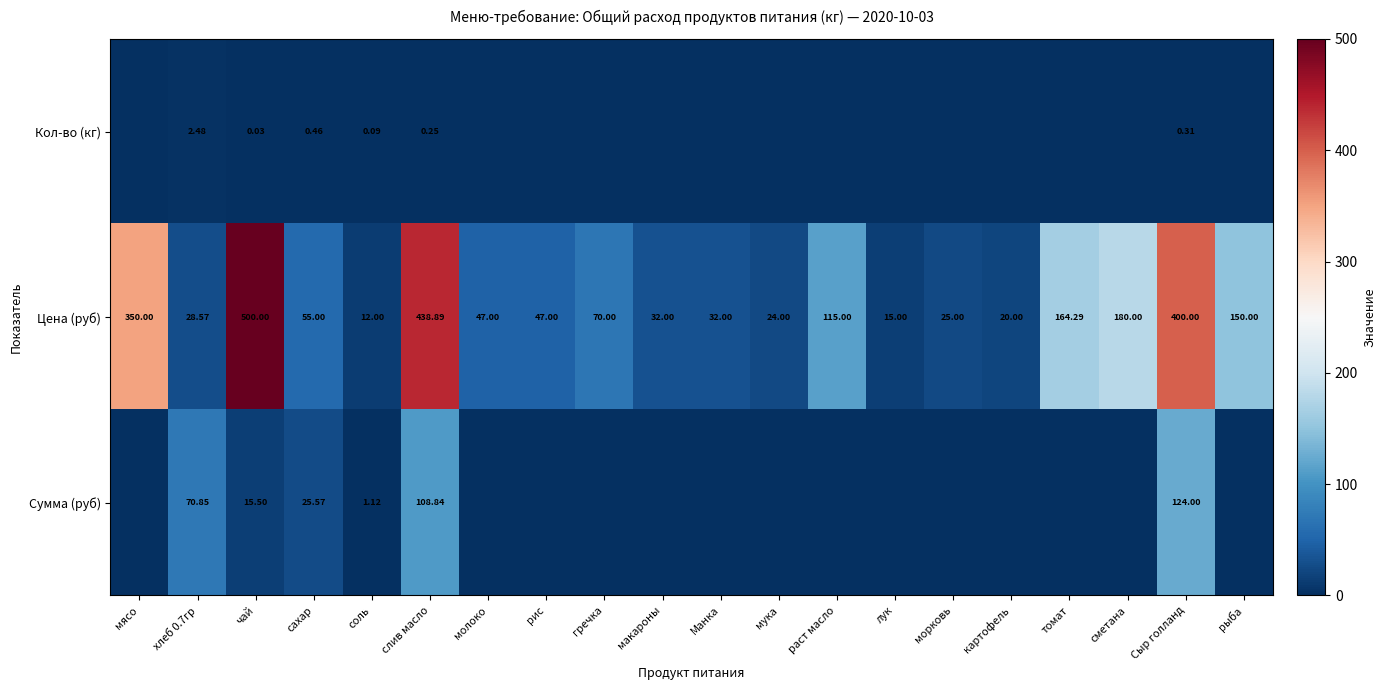

How many data points in Цена (руб) are less than 55?

10